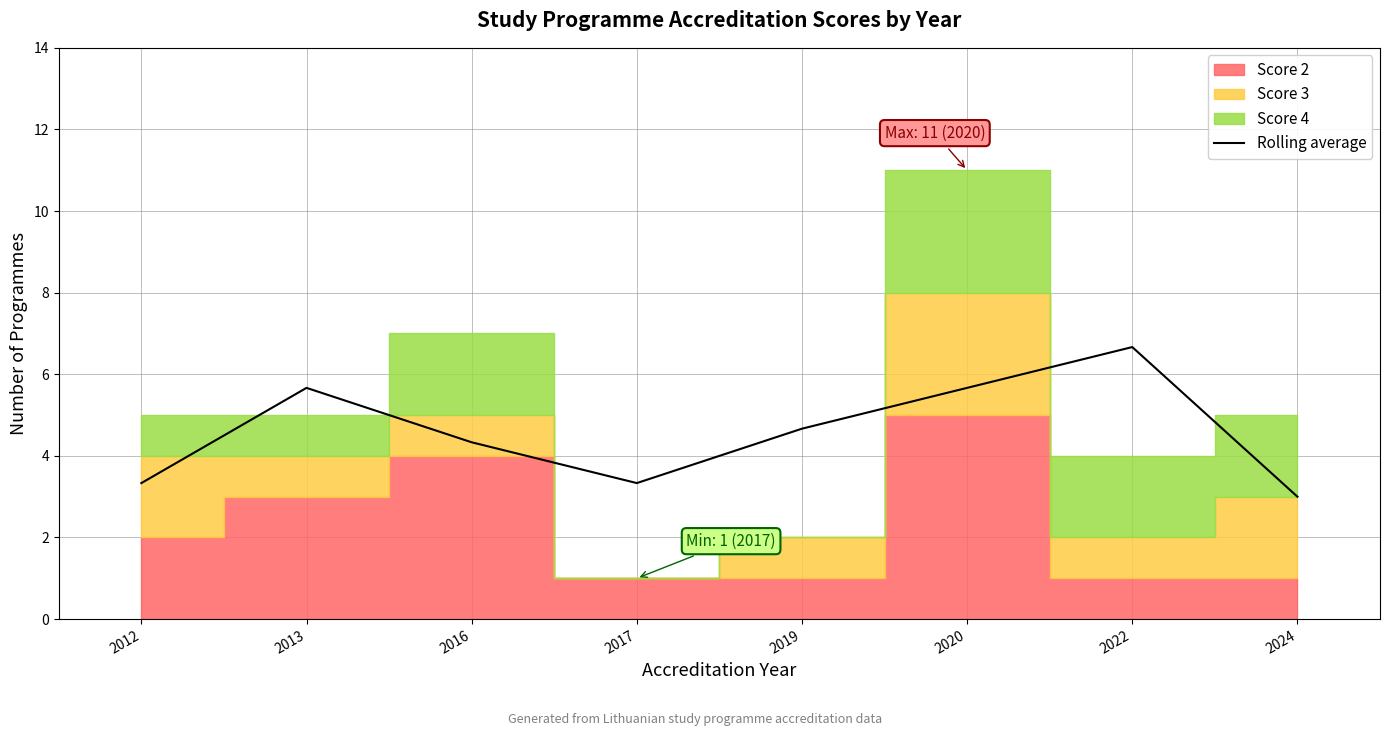

How many lines are shown in the chart?

1